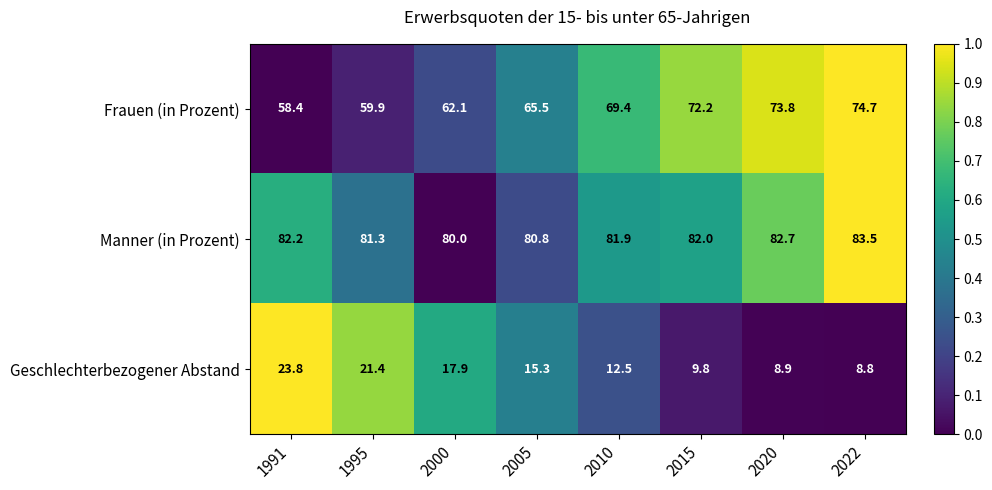

How many categories are shown in the chart?

8